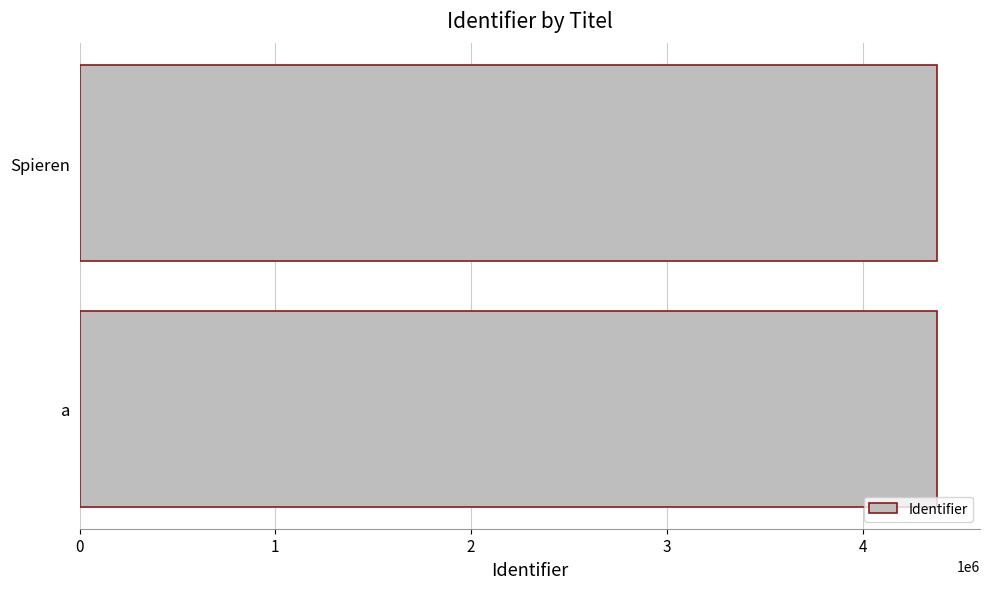

Does the chart contain stacked bars?

No